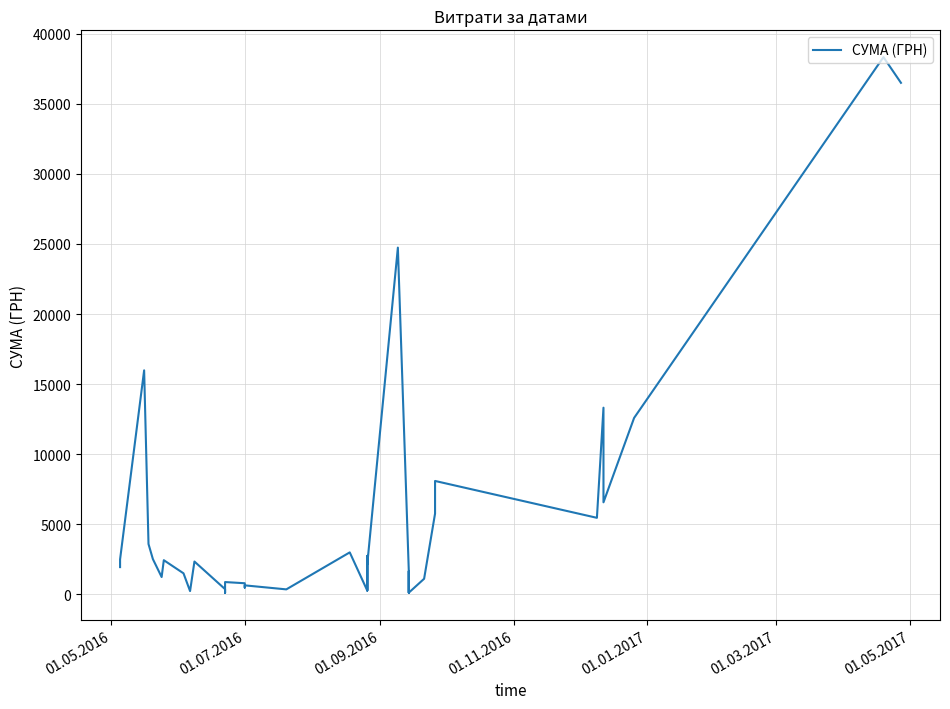

What is the difference between the maximum and minimum values?

38215.2